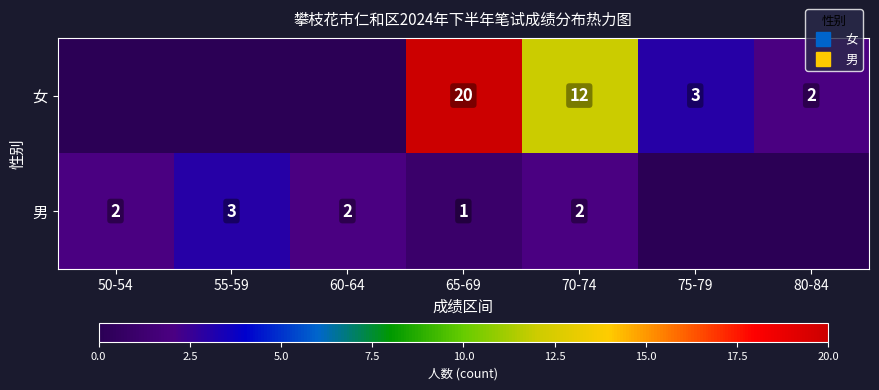

At which label does 男 reach its minimum?

75-79